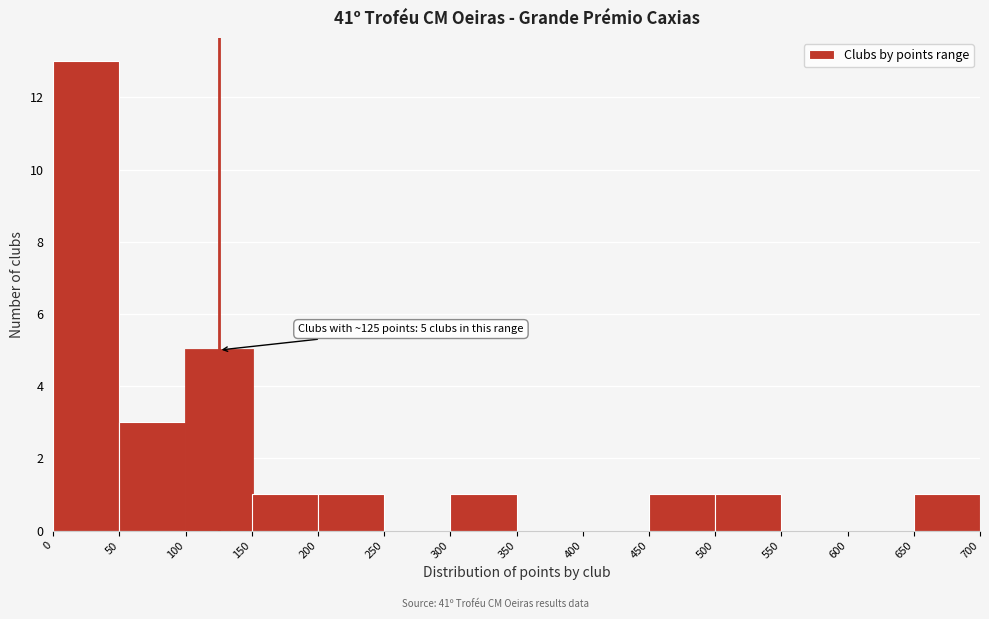

Over which range of the x-axis is the bar tallest?

0 to 50